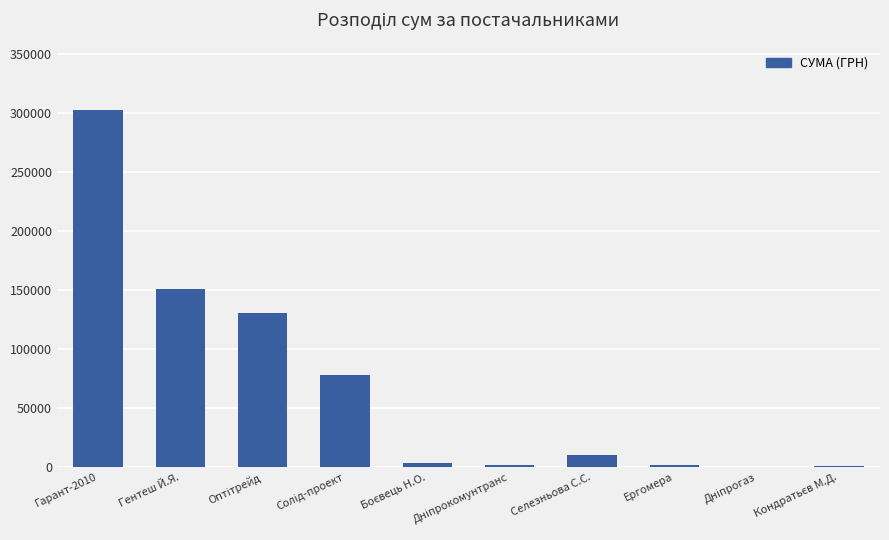

At which category does the chart reach its peak across all series?

Гарант-2010